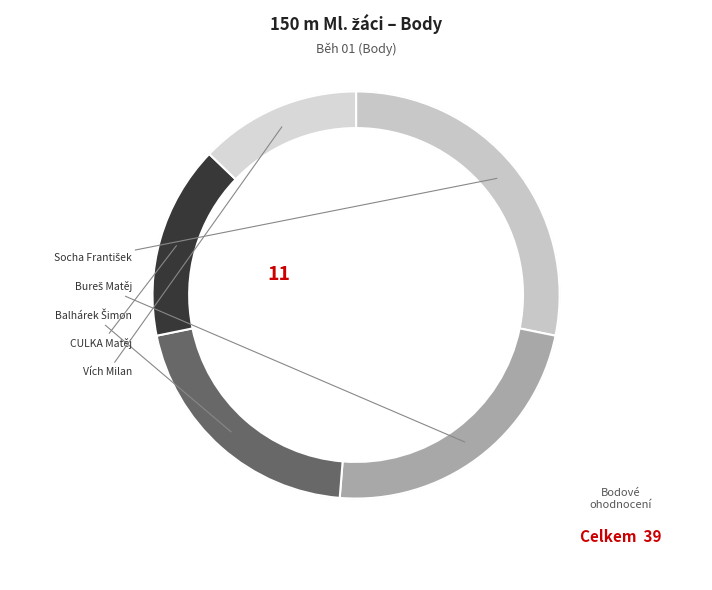

To the nearest percent, what is the combined percentage of CULKA Matěj and Vích Milan?

28%